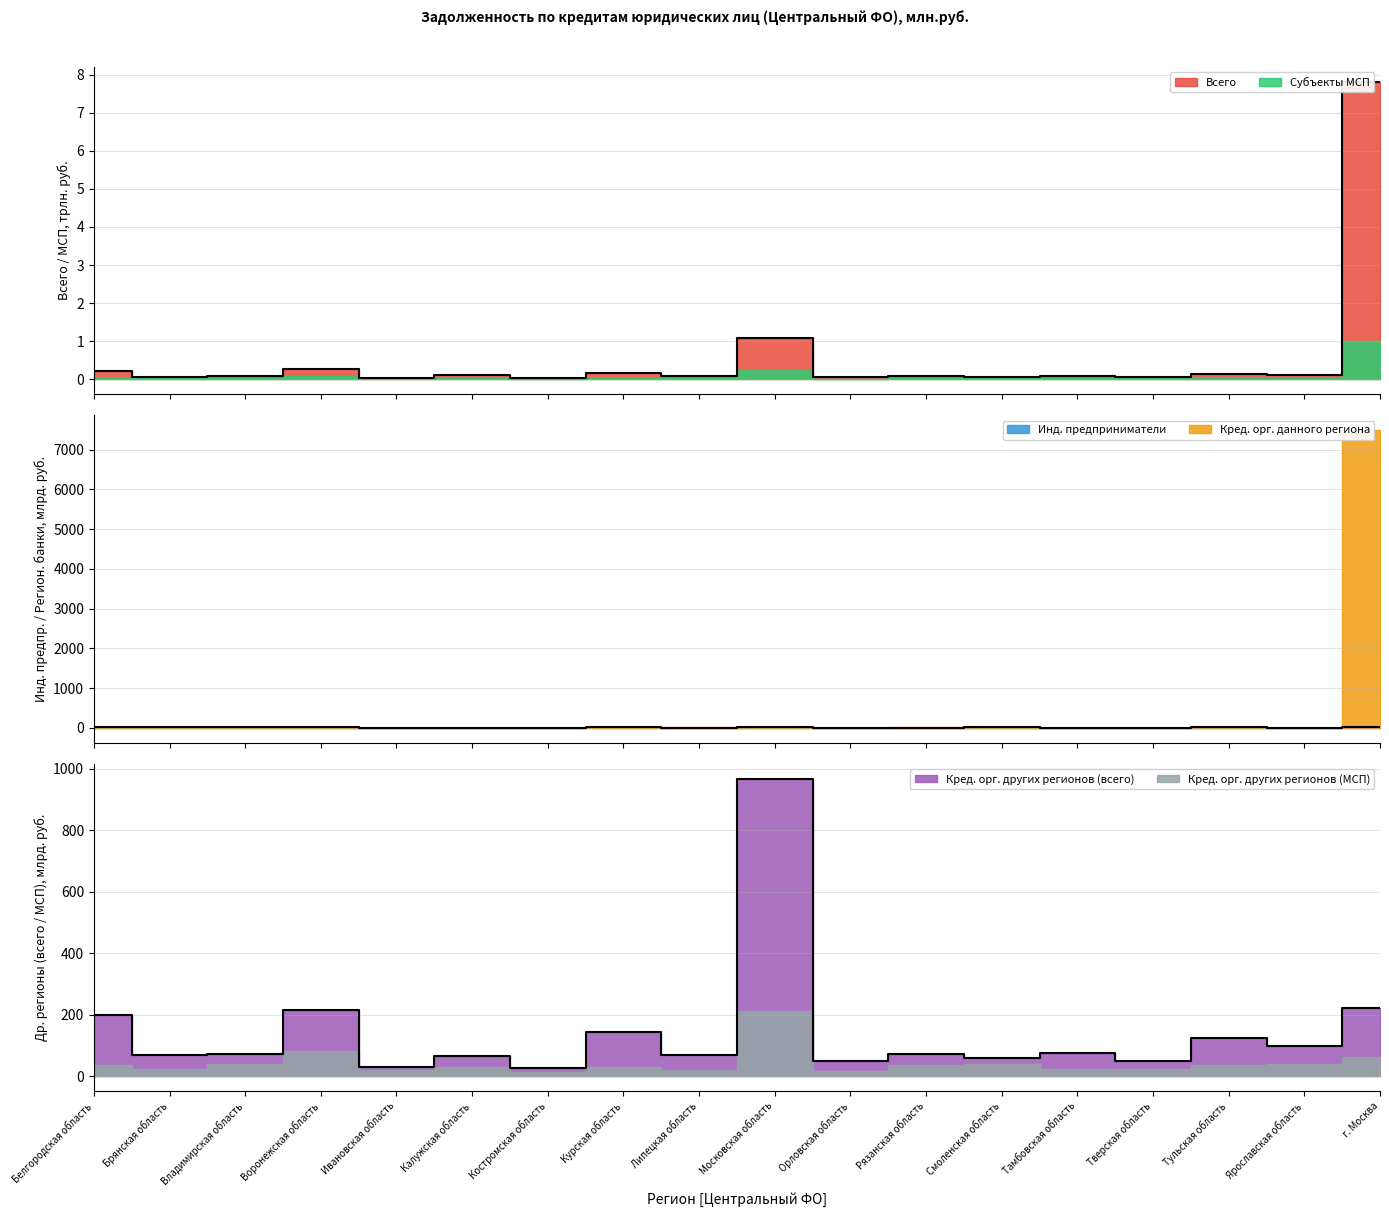

How many lines are shown in the chart?

3